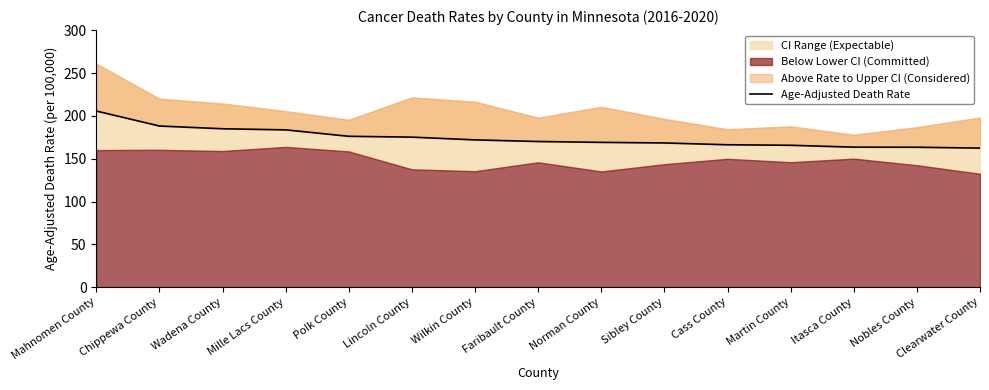

Reading left to right, extract all data points from this chart.

205.7	188.2	185.0	183.7	176.2	175.2	172.0	170.1	169.1	168.4	166.3	165.7	163.5	163.4	162.4